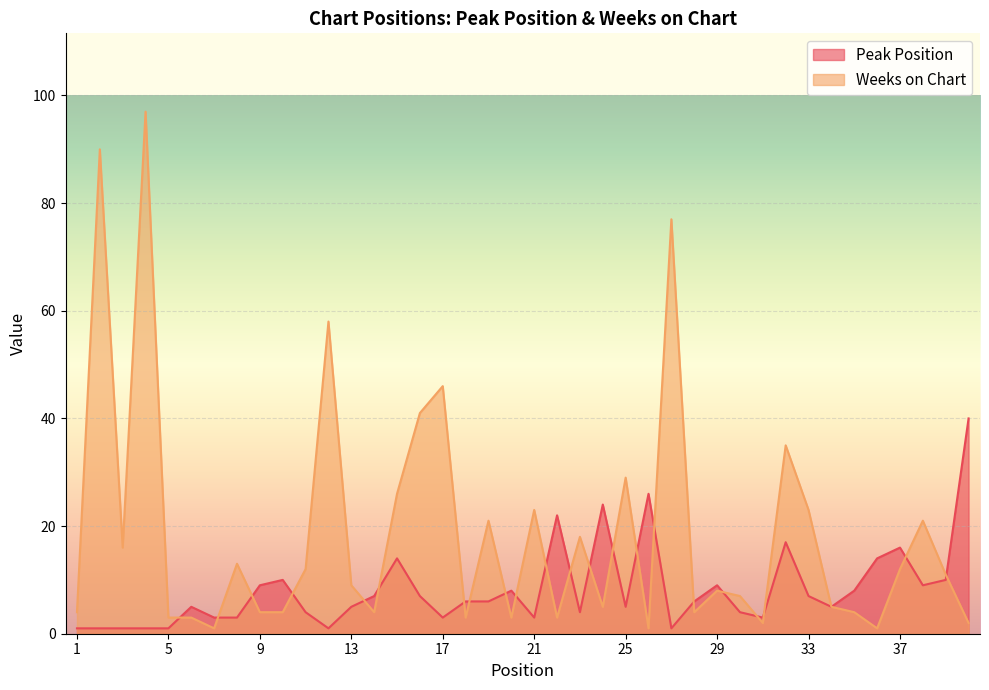

At how many categories does at least one series exceed 44?

5